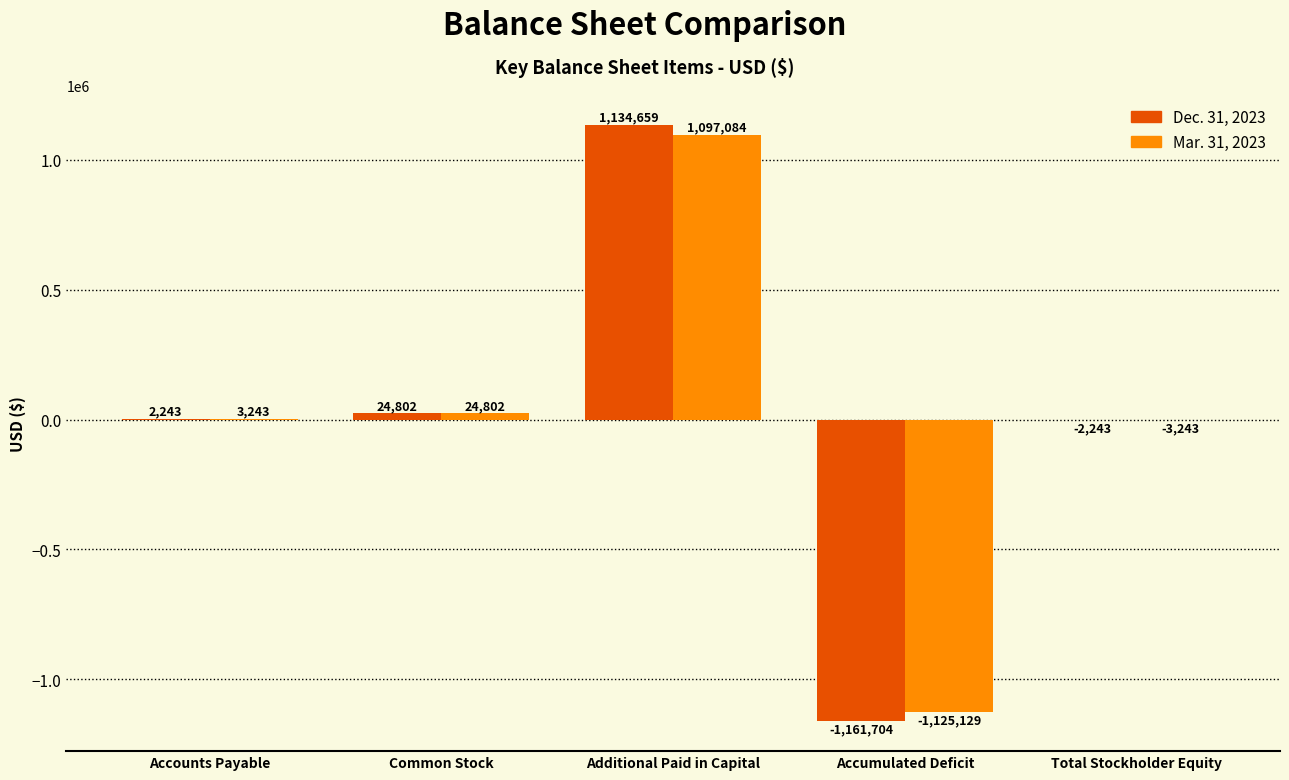

Which series changed the most between Accounts Payable and Total Stockholder Equity?

Mar. 31, 2023